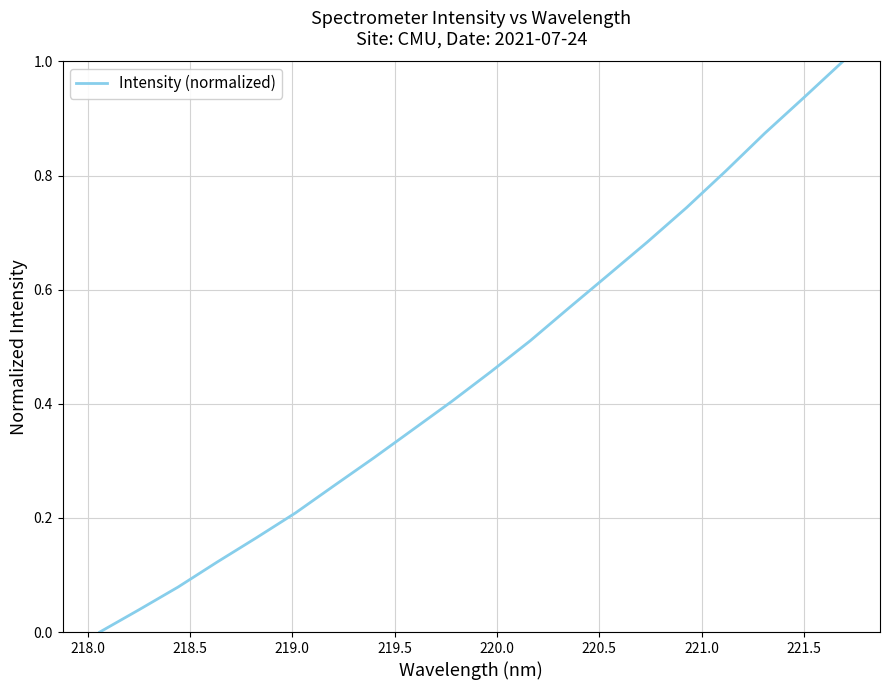

What is the maximum value shown in the chart?

1.0